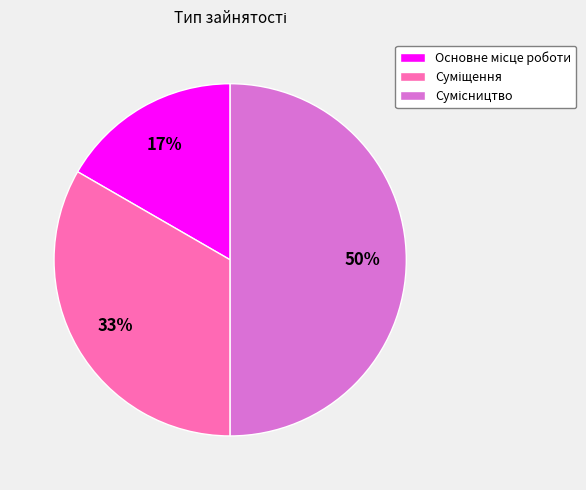

To the nearest percent, what is the difference between the largest and smallest slice percentages?

33%